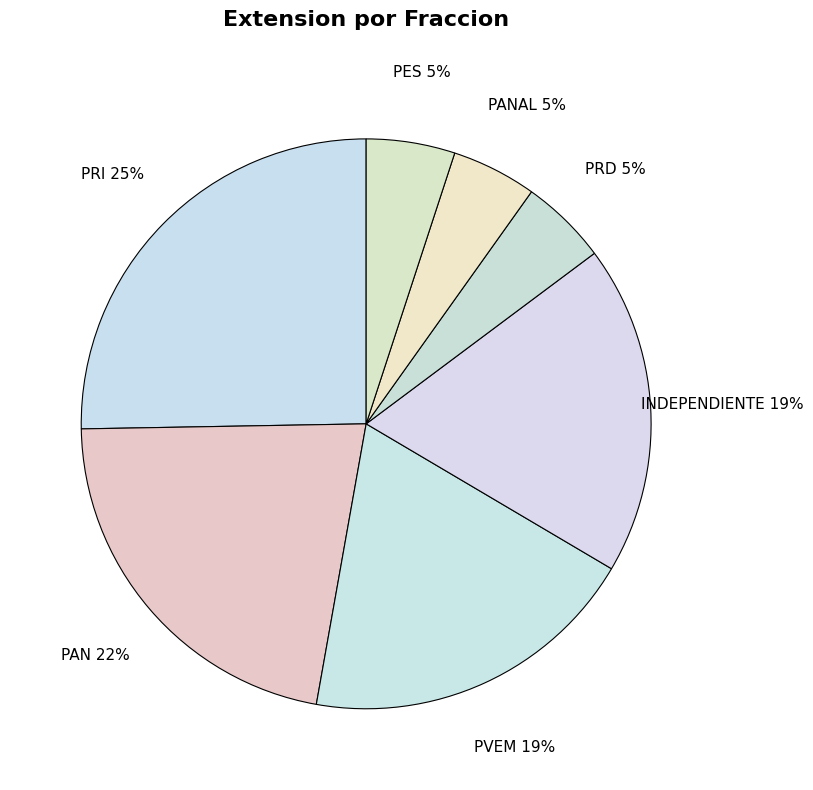

The PRD slice represents 19% of the pie. True or false?

False